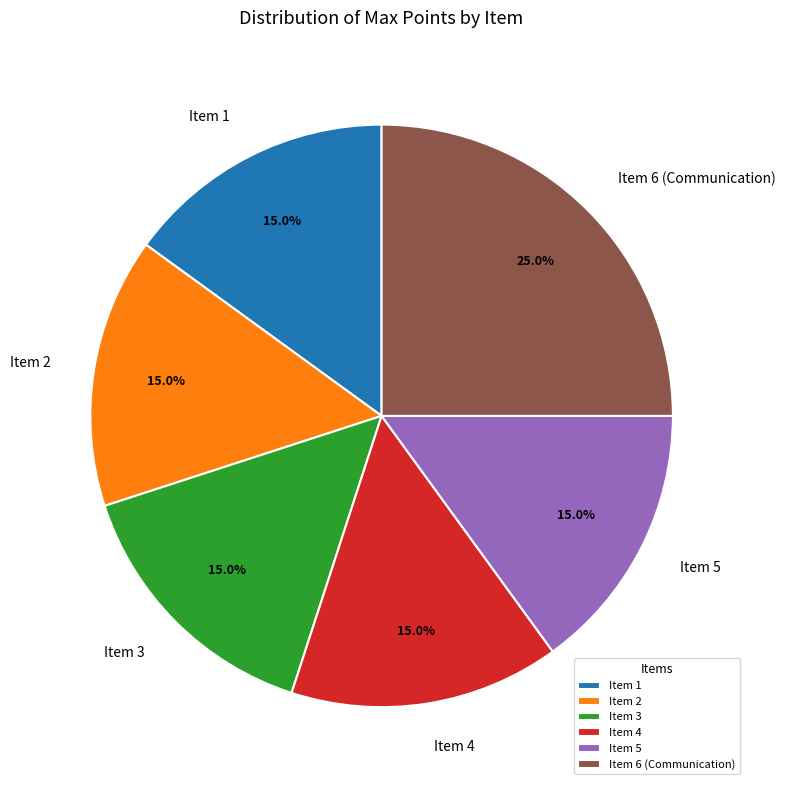

How many segments does this pie chart have?

6